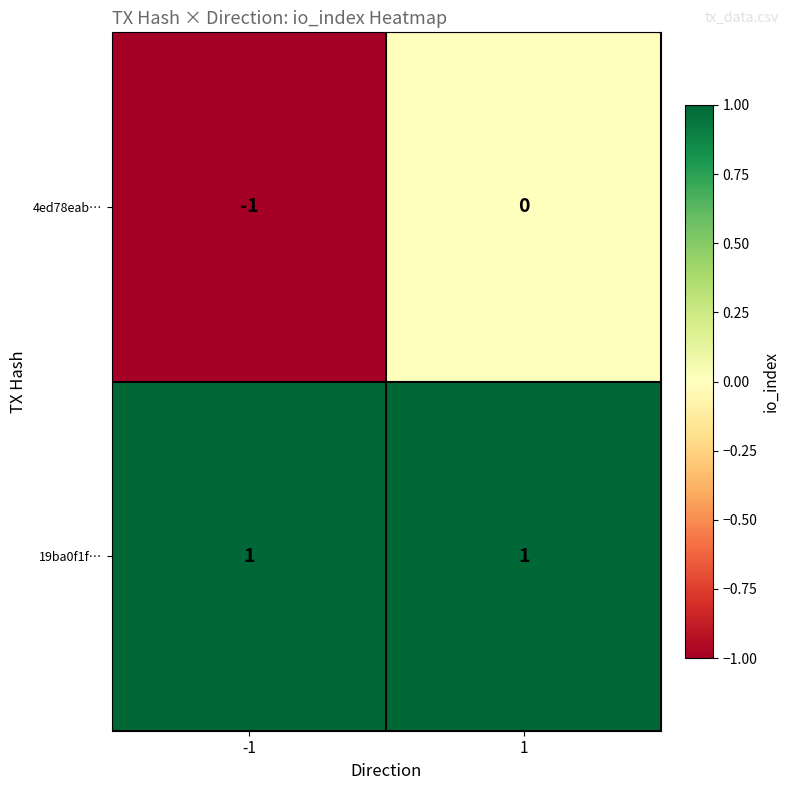

Reading right to left, extract all data points from this chart.

4ed78eab…: 0	-1
19ba0f1f…: 1	1